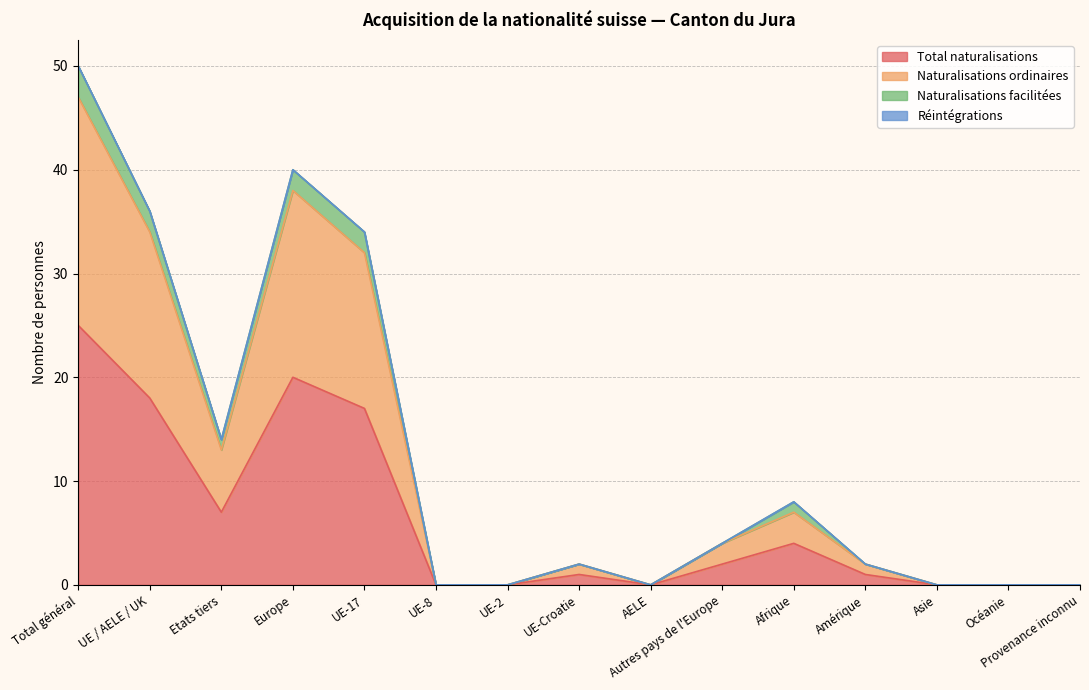

At which category does the chart reach its peak across all series?

Total général